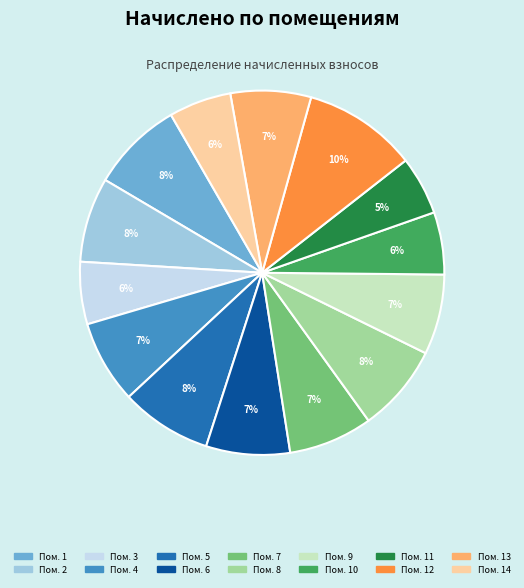

Is there a majority slice in this chart?

No